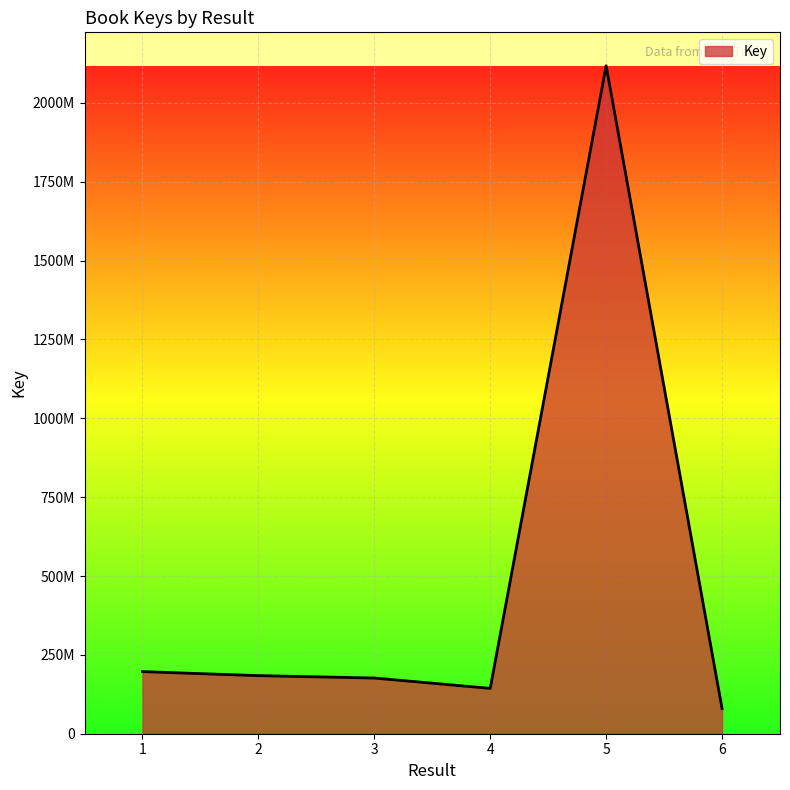

What is the difference between the second highest and second lowest values?

53182185